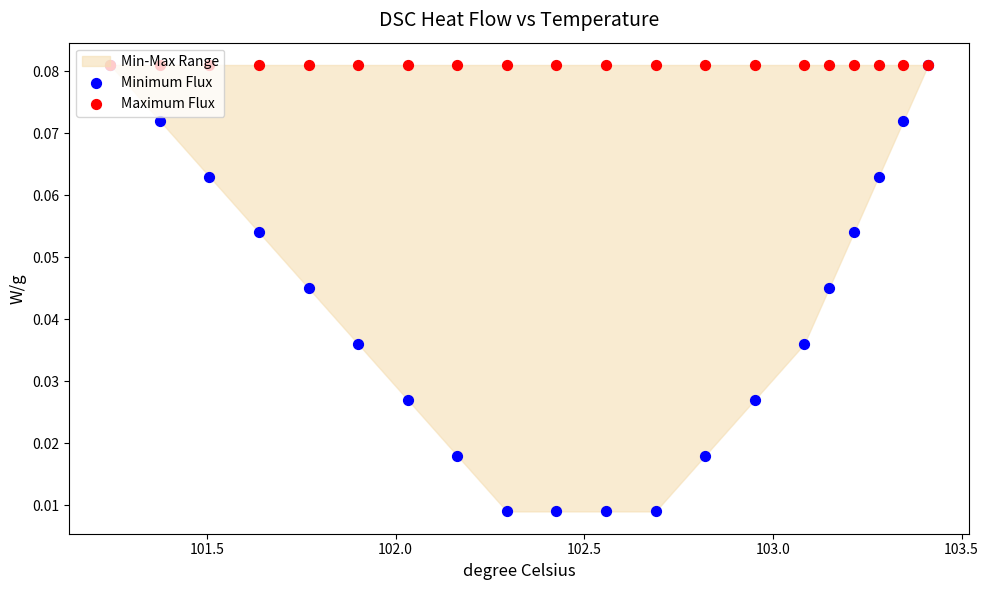

Which series reaches the minimum Y coordinate?

Minimum Flux